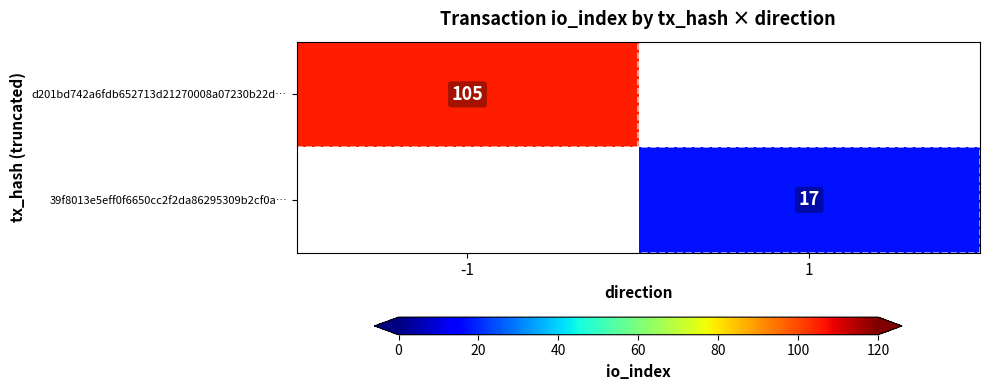

True or false: d201bd742a6fdb652713d21270008a07230b22d… has a value of 105 at -1.

True